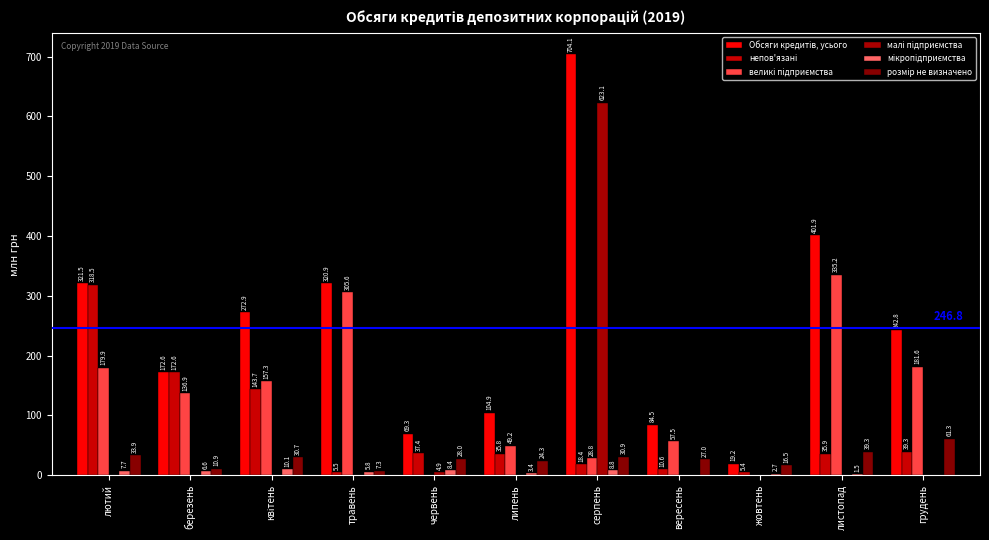

What position from the right is червень?

7